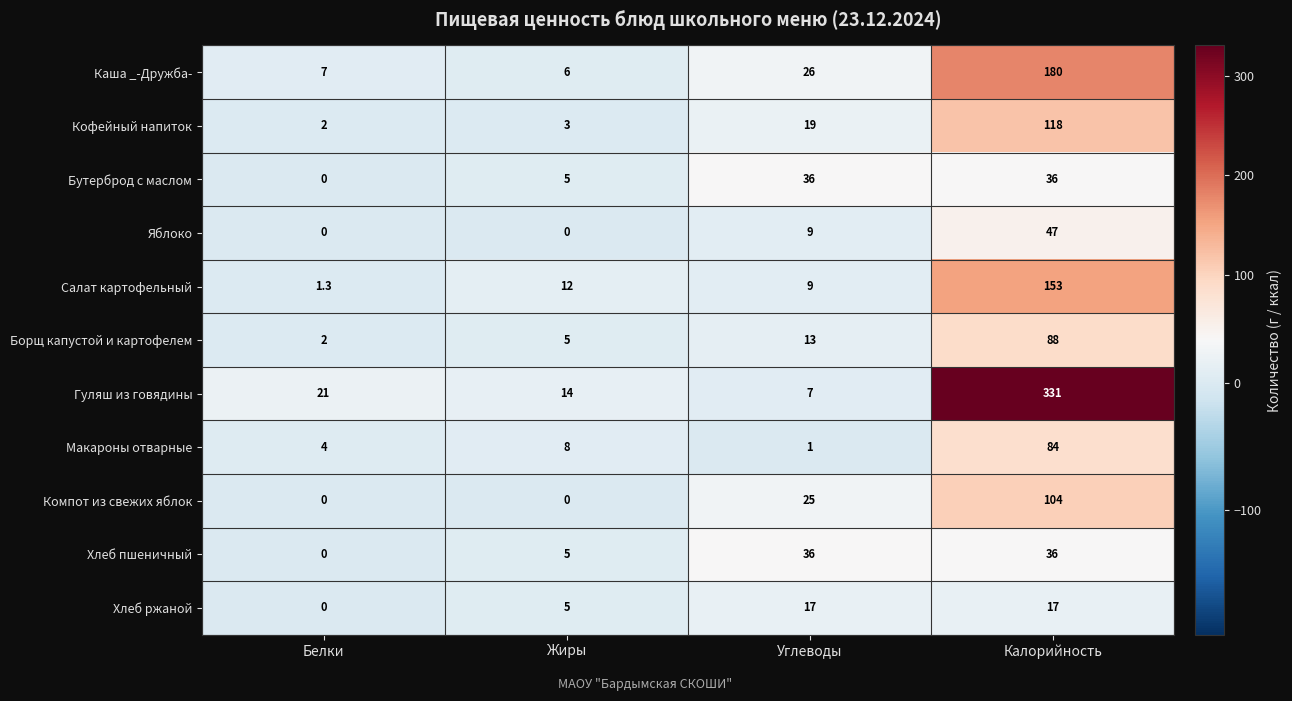

List the labels in order of Кофейный напиток value, smallest first.

Белки, Жиры, Углеводы, Калорийность